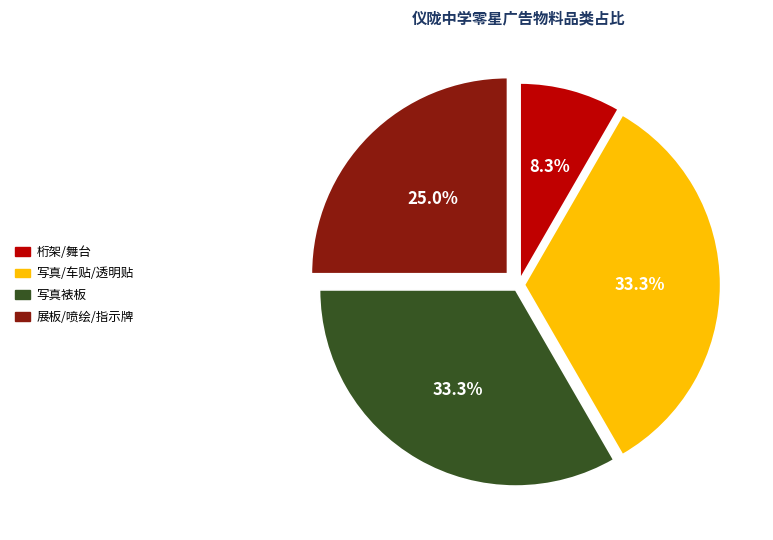

Does any single category account for the majority?

No